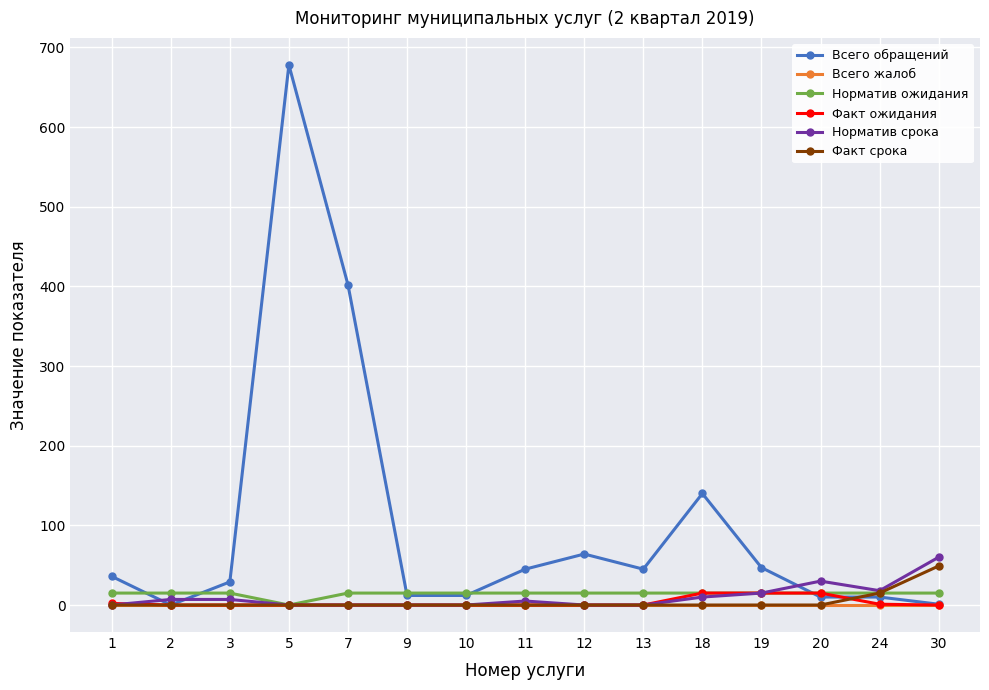

Which series has the largest range (max minus min)?

Всего обращений